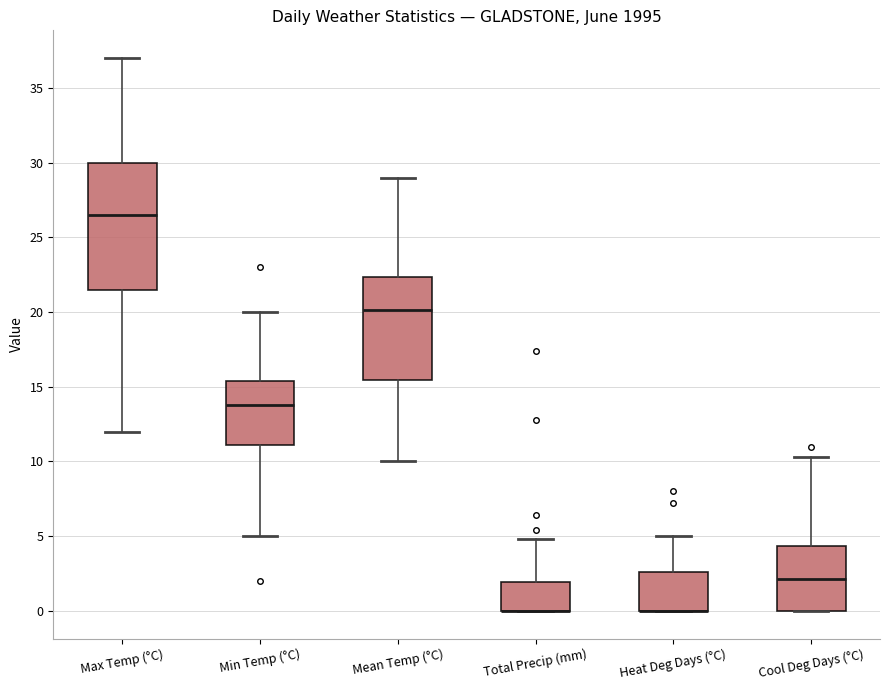

Reading left to right, transcribe this box plot: for each box, give where its median line is, the range the box spans, and where its two whiskers end, as read against the y-axis. The values are not printed on the chart, so give them approximately, as read against the axis.

Max Temp (°C): median 26.5, box 21.5 to 30.0, whiskers 12.0 to 37.0
Min Temp (°C): median 14.0, box 11.0 to 15.5, whiskers 5.0 to 20.0
Mean Temp (°C): median 20.0, box 15.5 to 22.5, whiskers 10.0 to 29.0
Total Precip (mm): median 0.0 (drawn on the box's lower edge), box 0.0 to 2.0, whiskers 0.0 to 5.0
Heat Deg Days (°C): median 0.0 (drawn on the box's lower edge), box 0.0 to 2.5, whiskers 0.0 to 5.0
Cool Deg Days (°C): median 2.0, box 0.0 to 4.5, whiskers 0.0 to 10.5